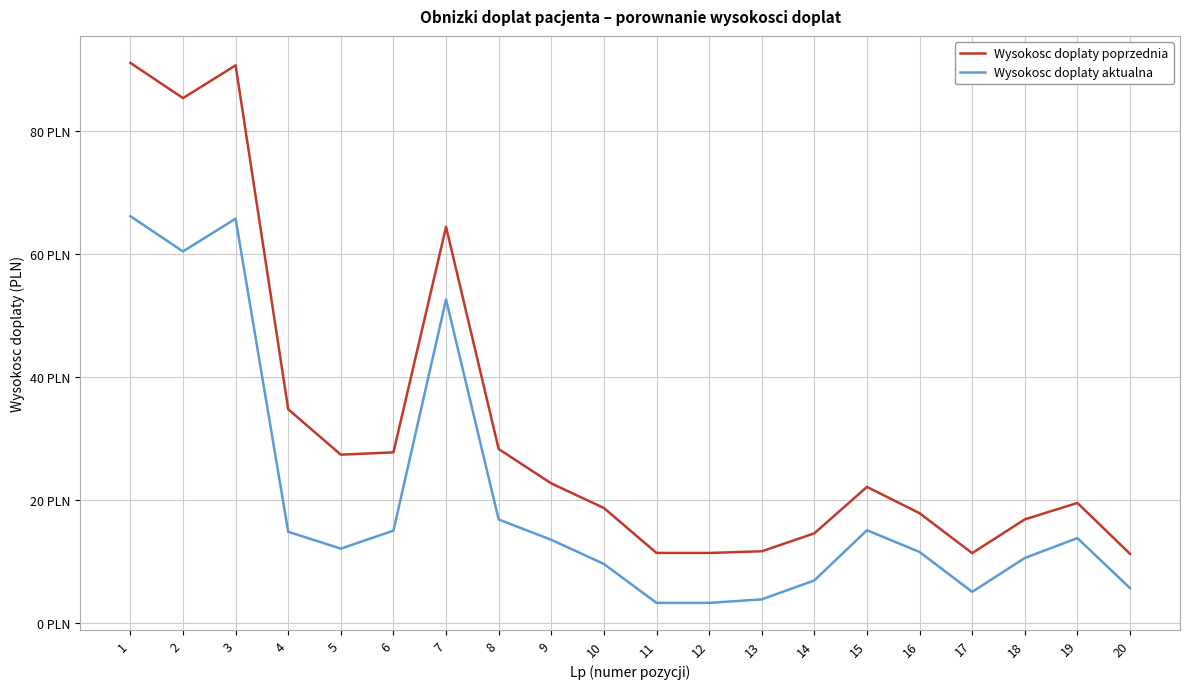

The value of Wysokosc doplaty aktualna at 8 is 8.3. True or false?

False